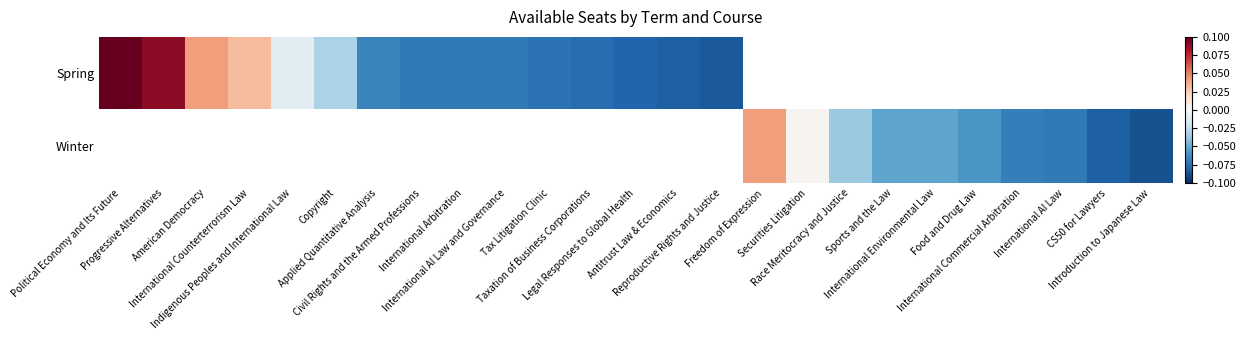

At American Democracy, list the series in order from smallest to largest.

Spring, Winter